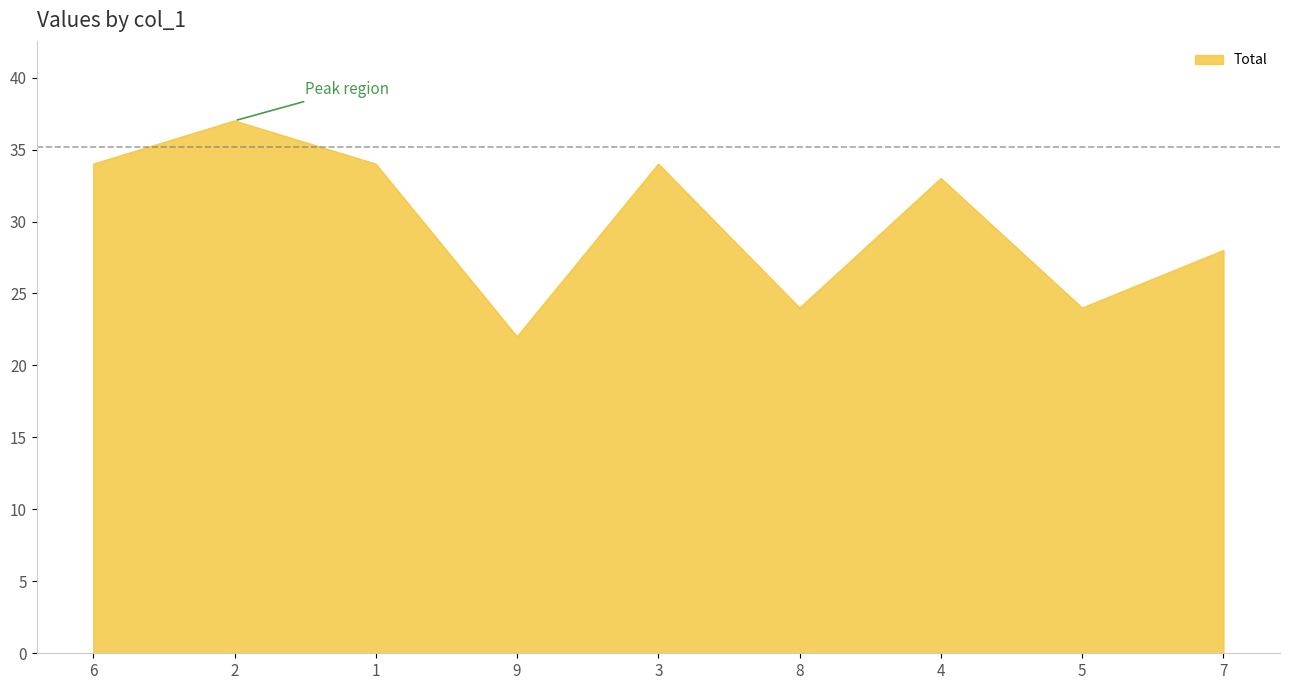

Between 9 and 5, which is larger?

5